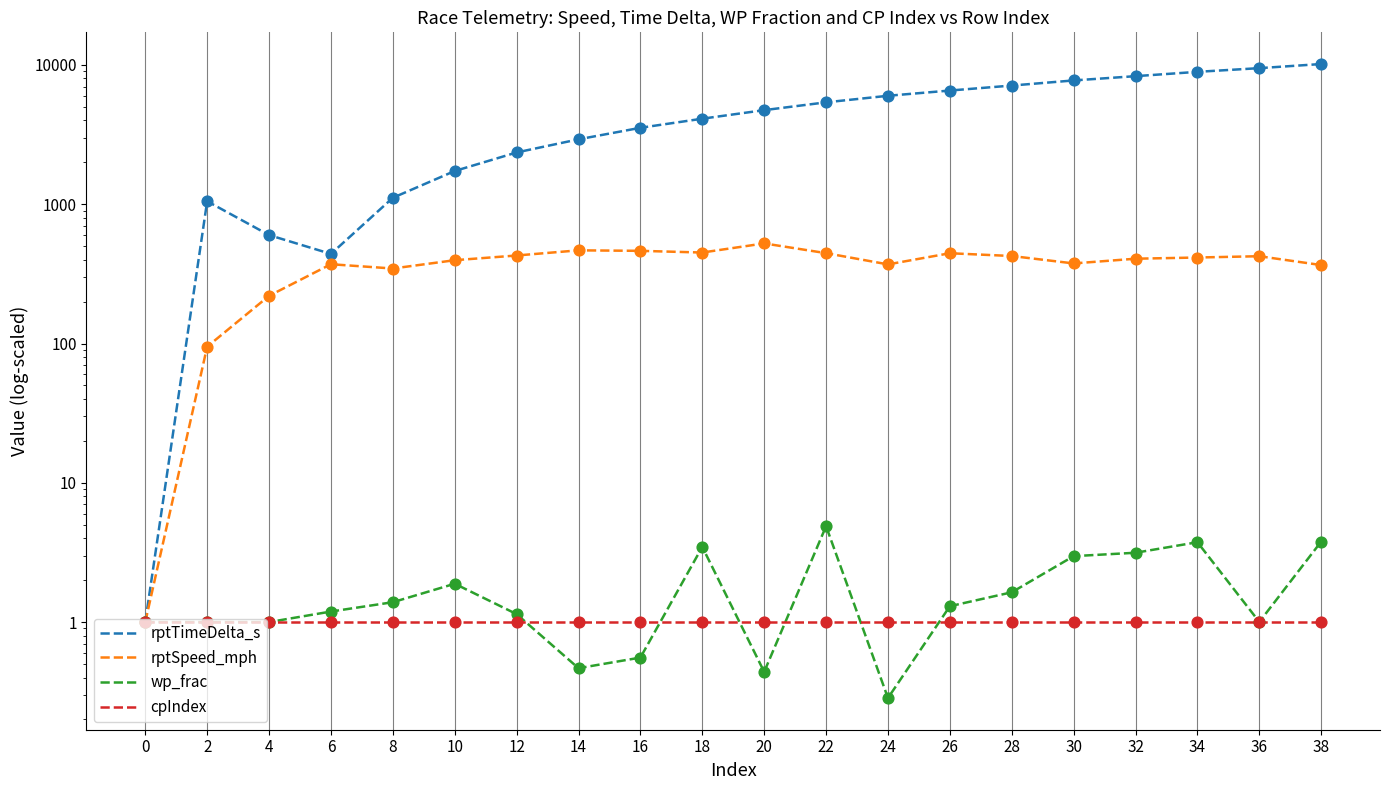

At how many categories does at least one series exceed 57?

19